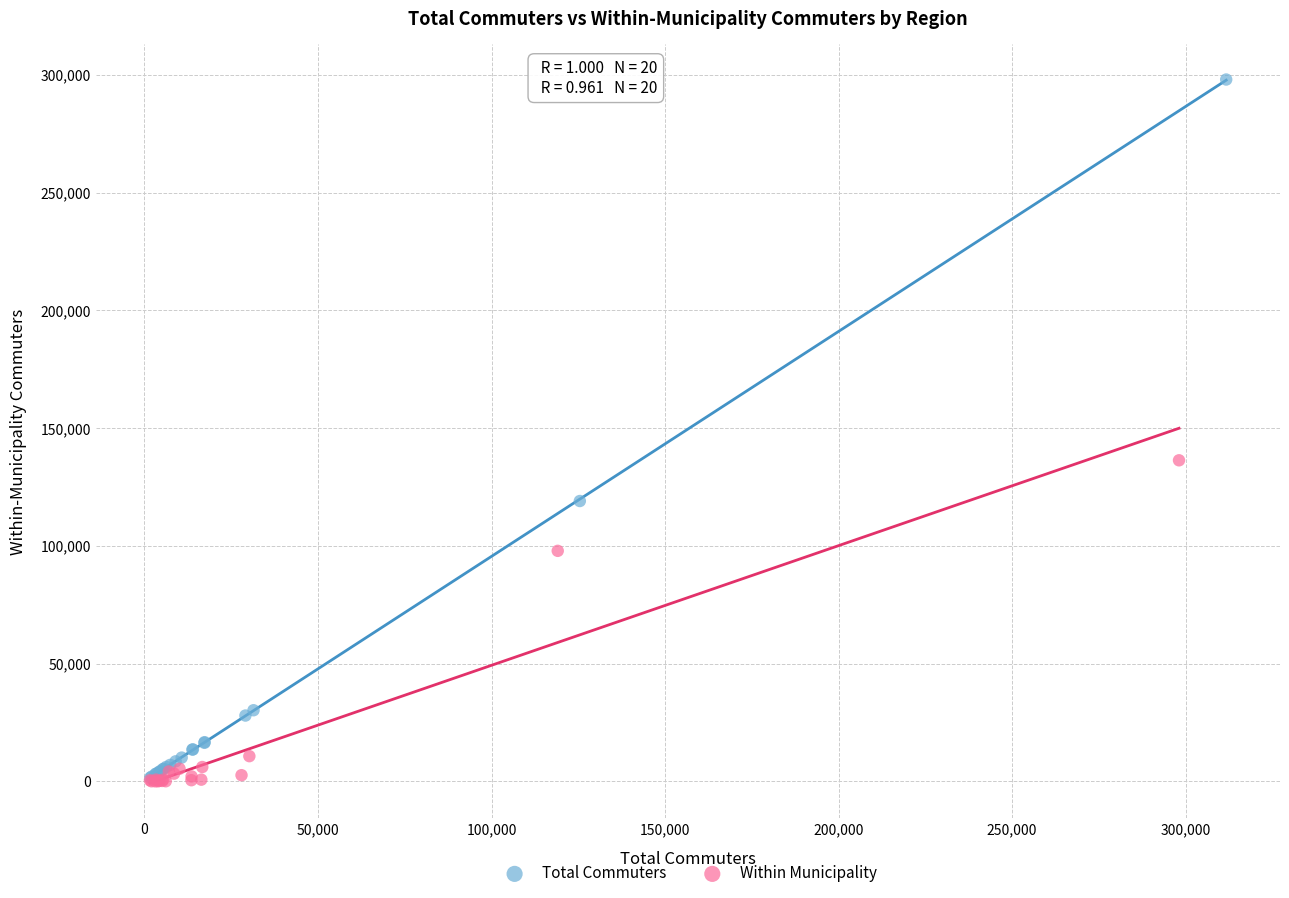

Which series has the widest spread of Y values?

Total Commuters